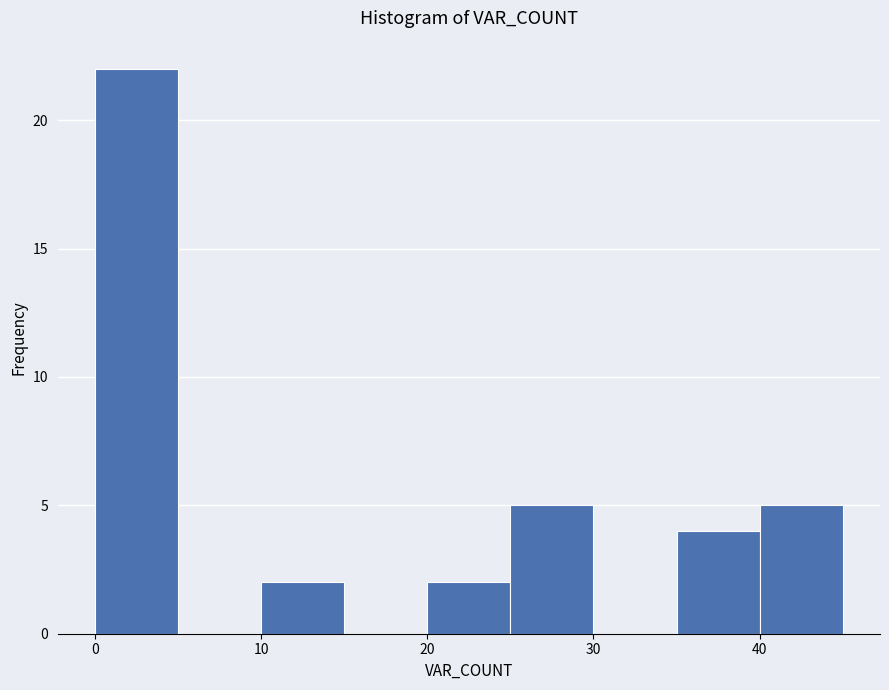

Reading left to right, transcribe this chart: for each bar, give the range it covers on the x-axis and its height. The values are not printed on the chart, so give them approximately, as read against the axis.

0 to 5: 22
5 to 10: 0
10 to 15: 2
15 to 20: 0
20 to 25: 2
25 to 30: 5
30 to 35: 0
35 to 40: 4
40 to 45: 5